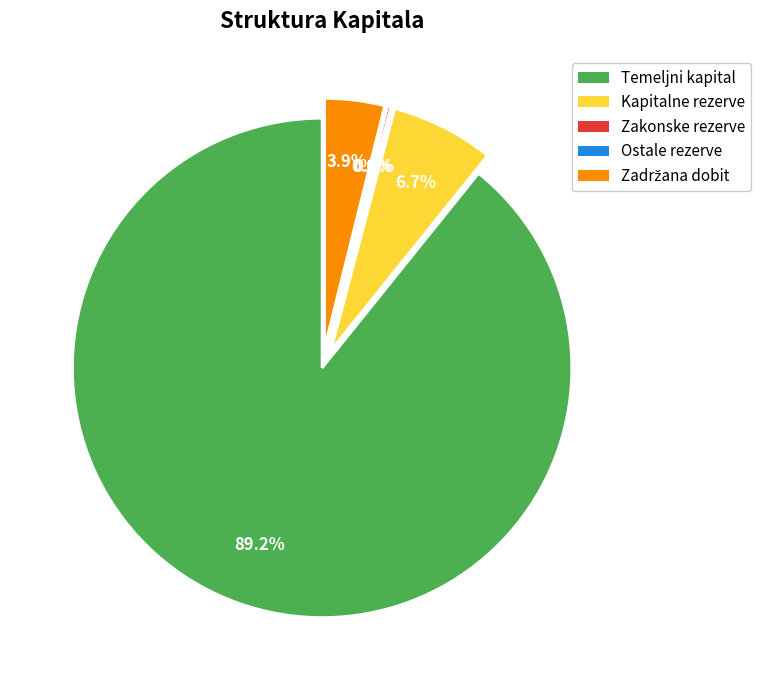

Which slice is the largest?

Temeljni kapital